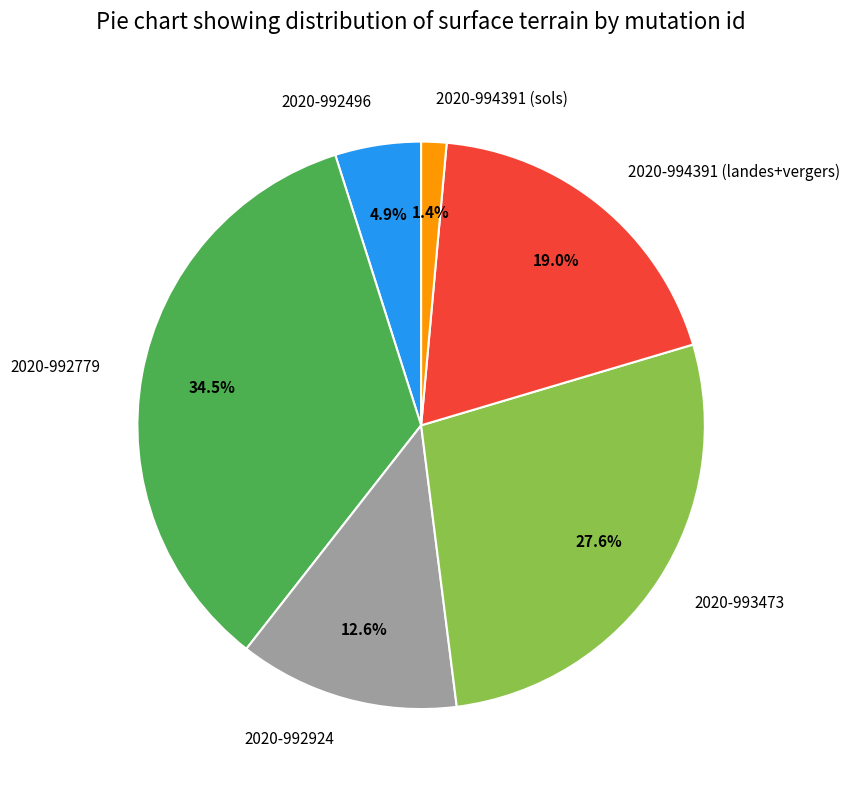

Is it true that 2020-992924 is 13% of the pie?

True